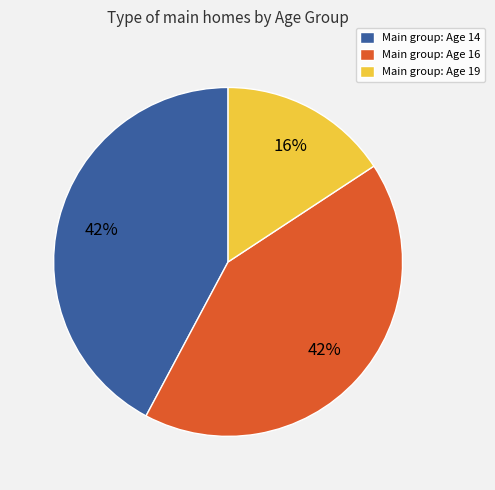

What is the smallest slice in the pie chart?

Main group: Age 19